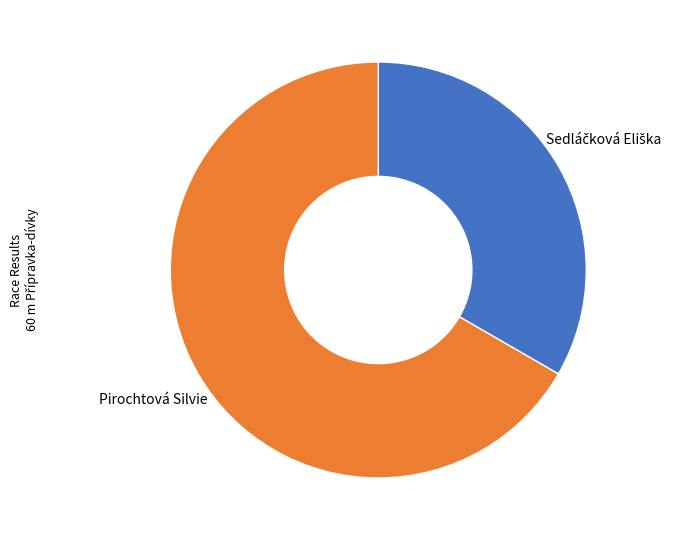

Which slice is the largest?

Pirochtová Silvie